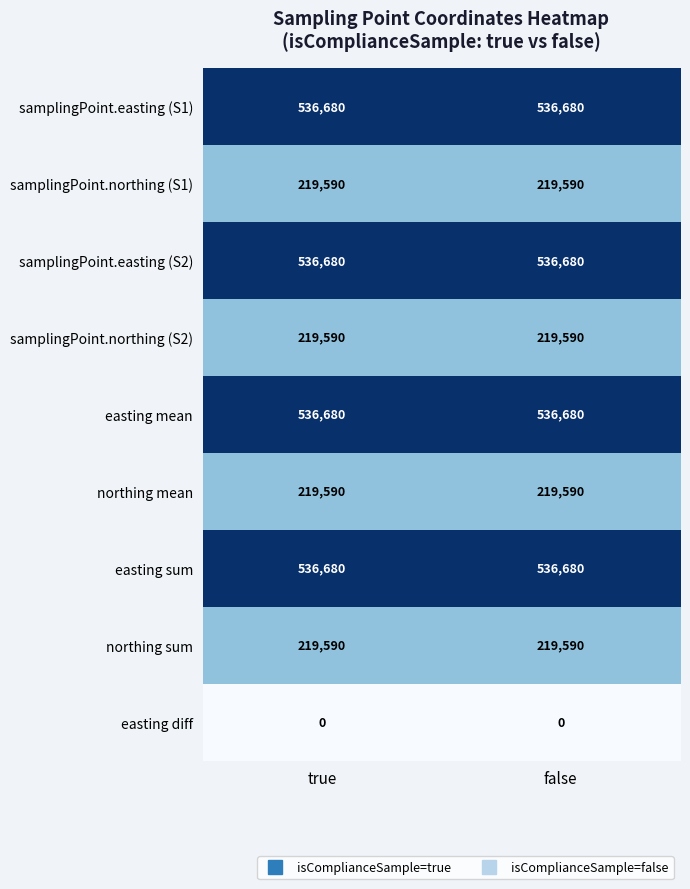

What is the sum of the northing sum values at false and true?

439180